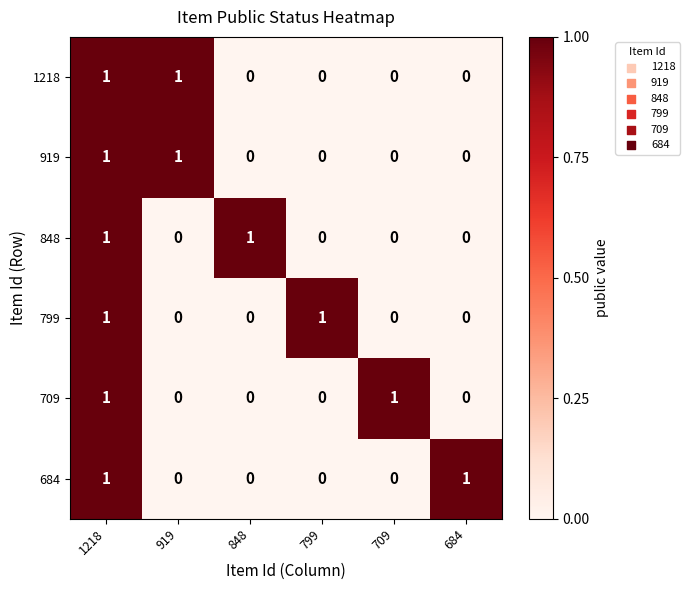

How many 1218 values are between 0 and 1?

6